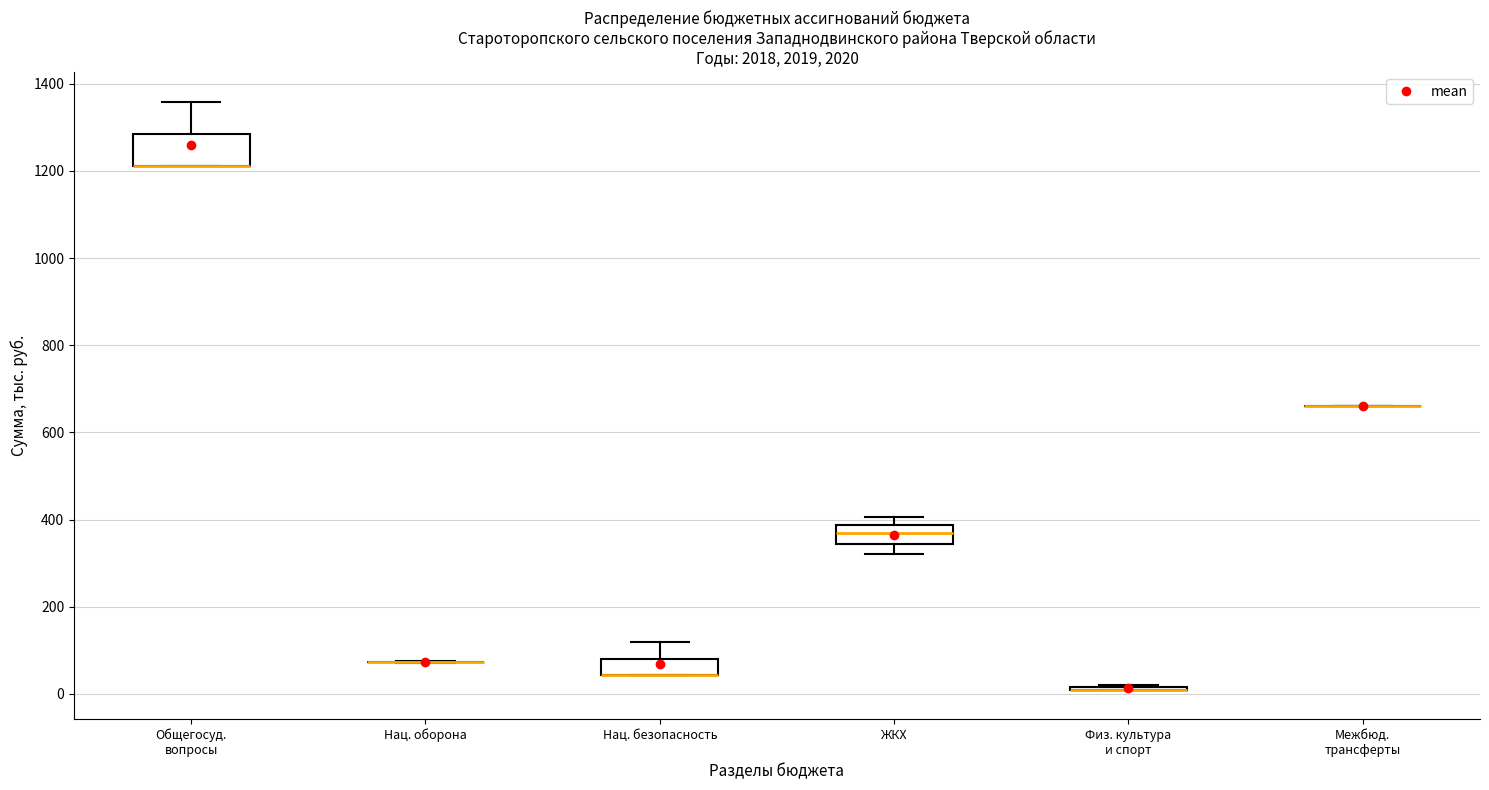

Reading left to right, transcribe this box plot: for each box, give where its median line is, the range the box spans, and where its two whiskers end, as read against the y-axis. The values are not printed on the chart, so give them approximately, as read against the axis.

Общегосуд. вопросы: median 1200 (drawn on the box's lower edge), box 1200 to 1280, whiskers 1200 to 1360
Нац. оборона: box collapsed to a line at 80, whiskers 80 to 80
Нац. безопасность: median 40 (drawn on the box's lower edge), box 40 to 80, whiskers 40 to 120
ЖКХ: median 360, box 340 to 380, whiskers 320 to 400
Физ. культура и спорт: box collapsed to a line at 20, whiskers 20 to 20
Межбюд. трансферты: box collapsed to a line at 660, whiskers 660 to 660